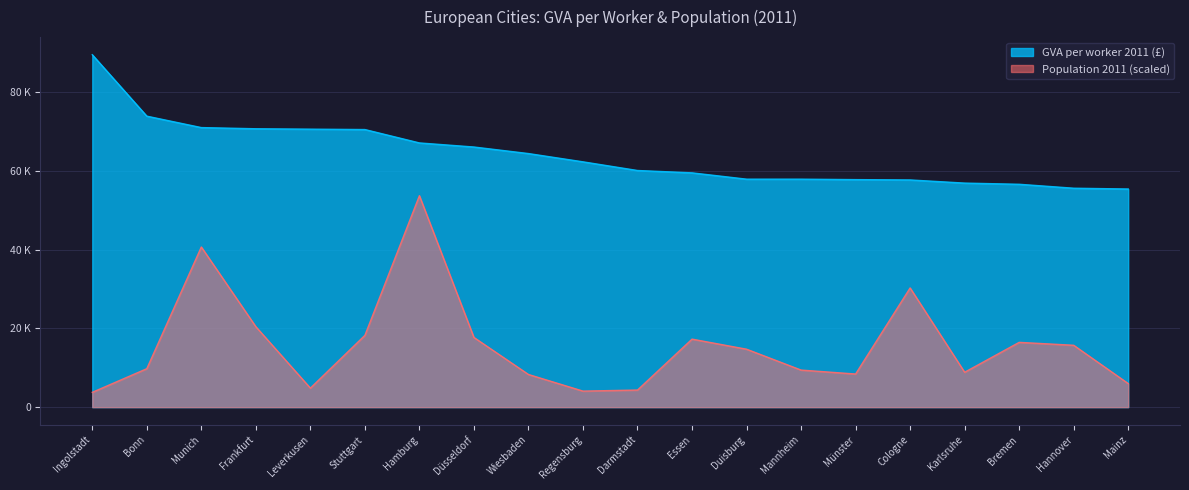

True or false: Population 2011 and Germany GVA per worker cross at least once.

False